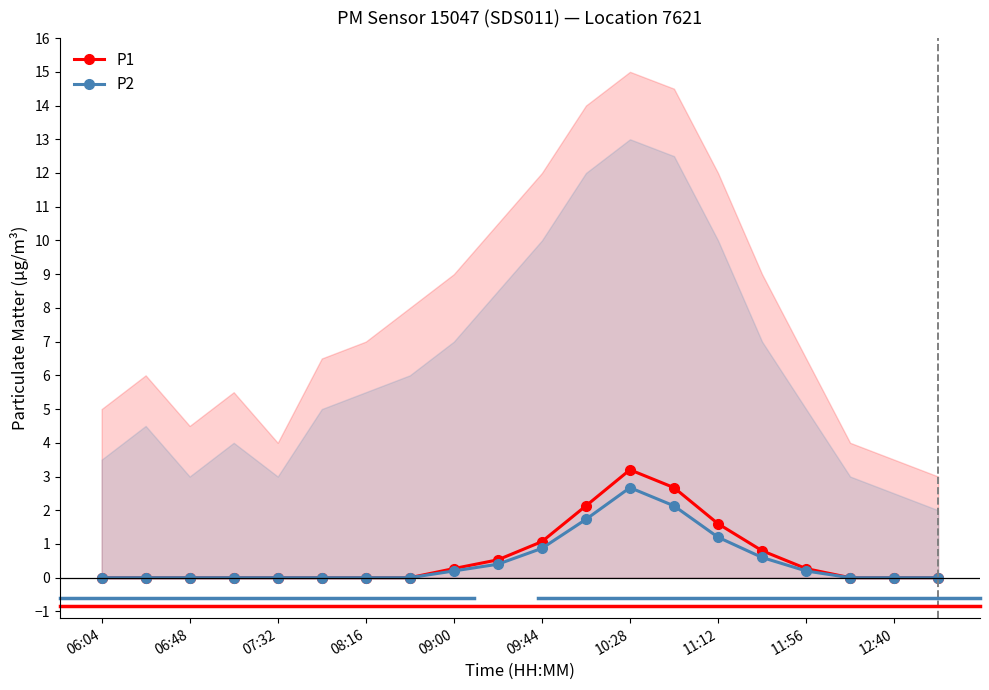

Reading right to left, extract all data points from this chart.

P1: 0.0	0.0	0.0	0.3	0.8	1.6	2.7	3.2	2.1	1.1	0.5	0.3	0.0	0.0	0.0	0.0	0.0	0.0	0.0	0.0
P2: 0.0	0.0	0.0	0.2	0.6	1.2	2.1	2.7	1.7	0.9	0.4	0.2	0.0	0.0	0.0	0.0	0.0	0.0	0.0	0.0